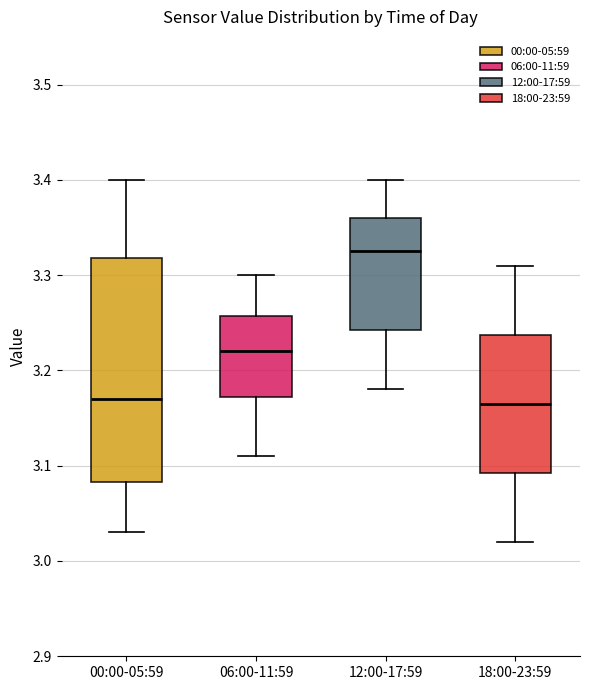

Reading left to right, read every box against the y-axis: the position of its median line, the range the box covers, and the ends of its whiskers. The values are not printed on the chart, so give them approximately, as read against the axis.

00:00-05:59: median 3.17, box 3.08 to 3.32, whiskers 3.03 to 3.40
06:00-11:59: median 3.22, box 3.17 to 3.26, whiskers 3.11 to 3.30
12:00-17:59: median 3.33, box 3.24 to 3.36, whiskers 3.18 to 3.40
18:00-23:59: median 3.17, box 3.09 to 3.24, whiskers 3.02 to 3.31